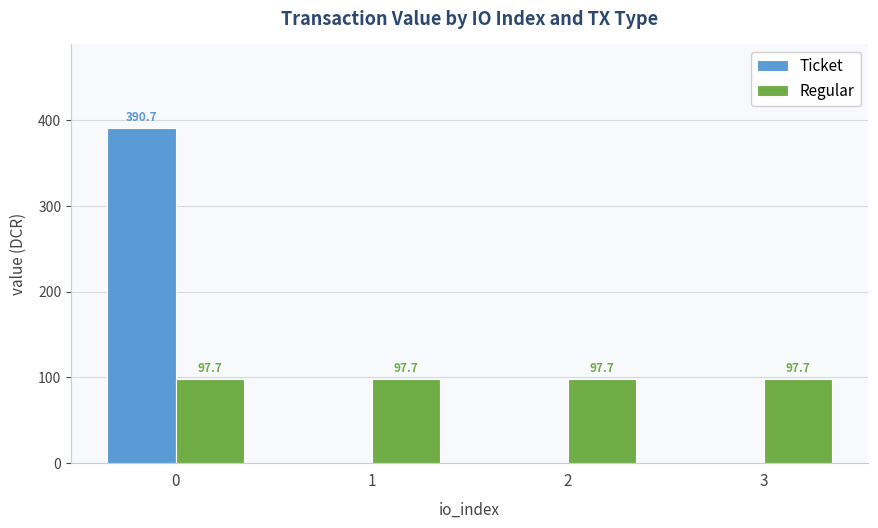

Between 0 and 1, which series saw the biggest shift?

Ticket